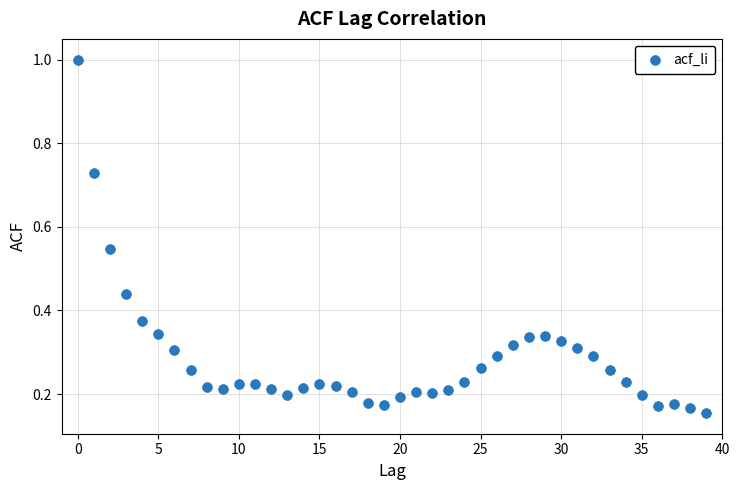

What is the range of Y values (max minus min)?

0.8